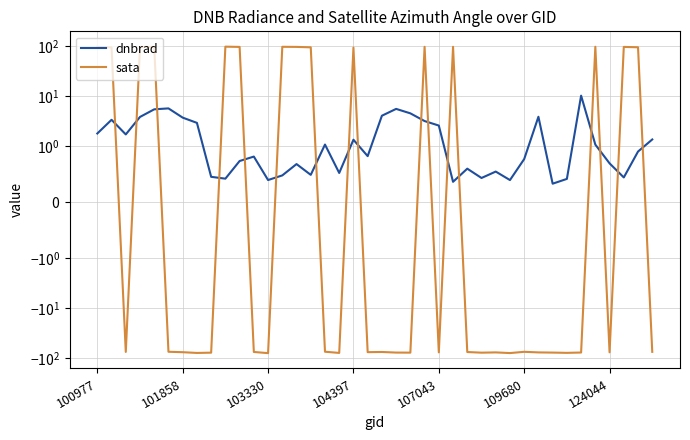

What is the difference between the second highest and second lowest values in the sata series?

176.3